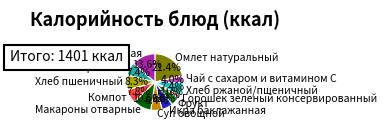

Is it true that Горошек зеленый консервированный is 2% of the pie?

True